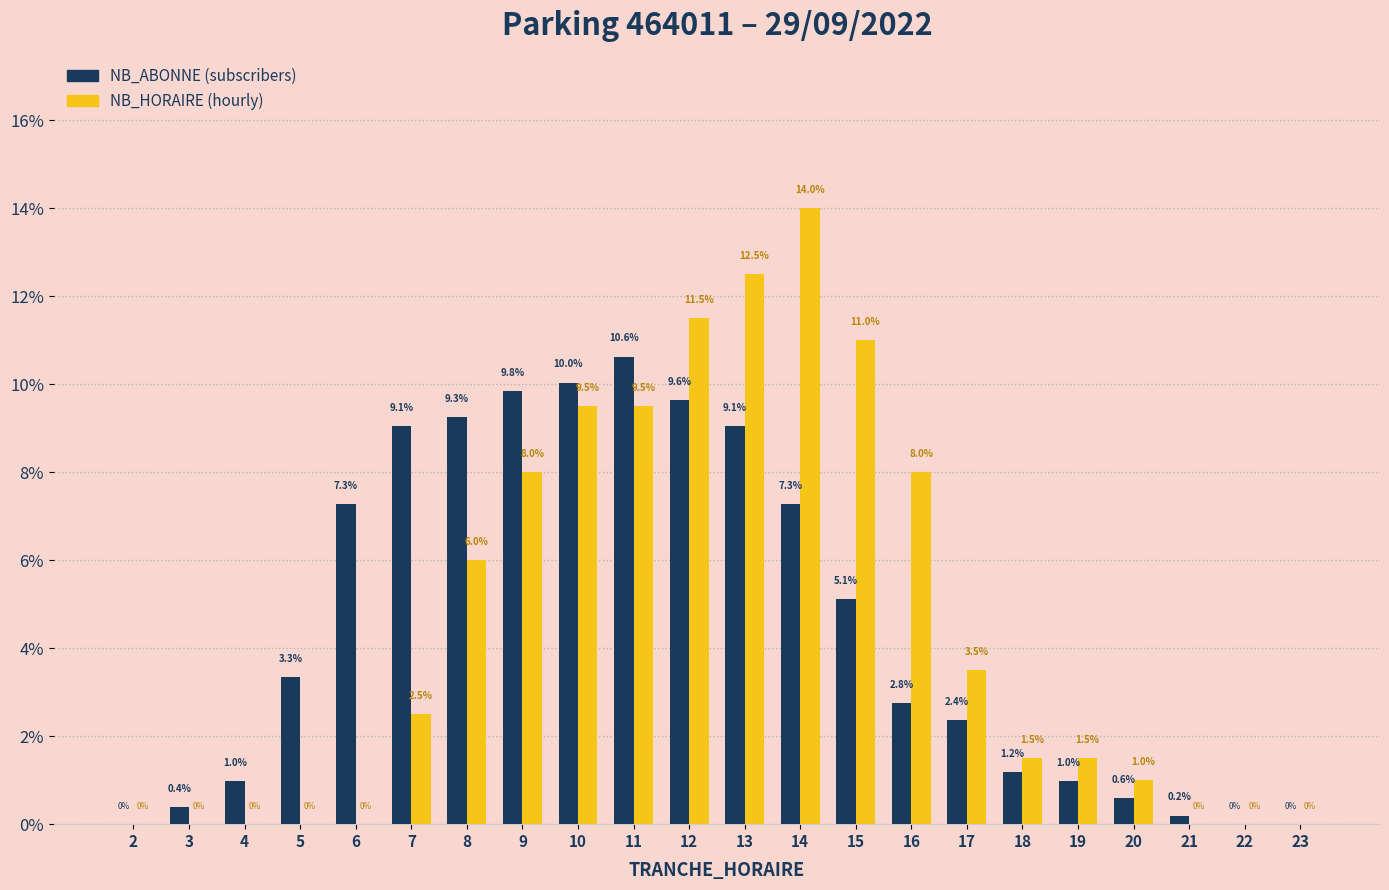

Reading left to right, what are all the values shown in this chart?

NB_ABONNE: 2=0.0	3=0.4	4=1.0	5=3.3	6=7.3	7=9.1	8=9.3	9=9.8	10=10.0	11=10.6	12=9.6	13=9.1	14=7.3	15=5.1	16=2.8	17=2.4	18=1.2	19=1.0	20=0.6	21=0.2	22=0.0	23=0.0
NB_HORAIRE: 2=0.0	3=0.0	4=0.0	5=0.0	6=0.0	7=2.5	8=6.0	9=8.0	10=9.5	11=9.5	12=11.5	13=12.5	14=14.0	15=11.0	16=8.0	17=3.5	18=1.5	19=1.5	20=1.0	21=0.0	22=0.0	23=0.0